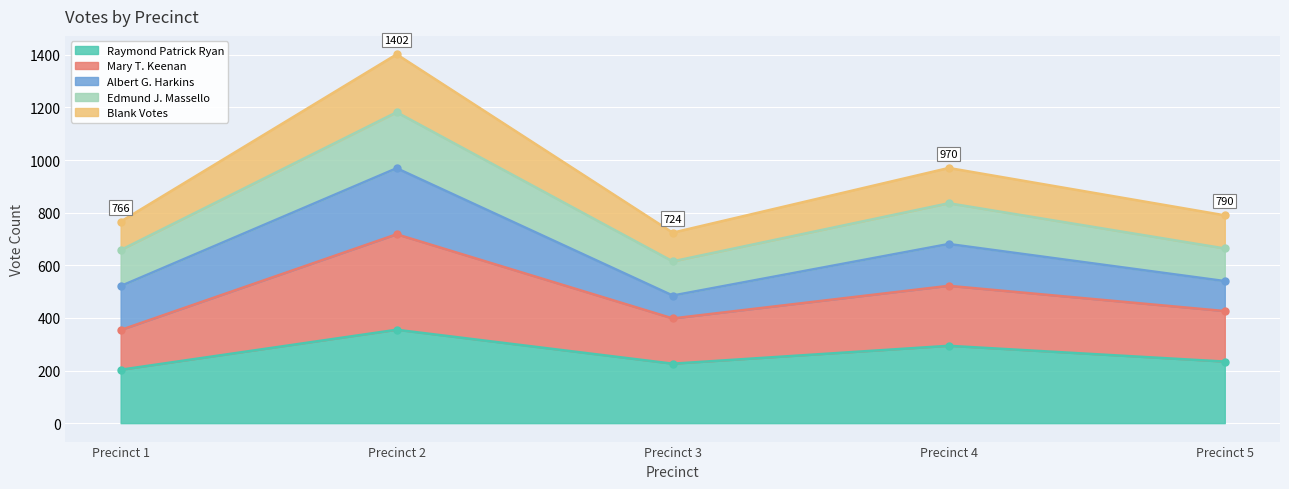

At which category is the sum across all series the highest?

Precinct 2